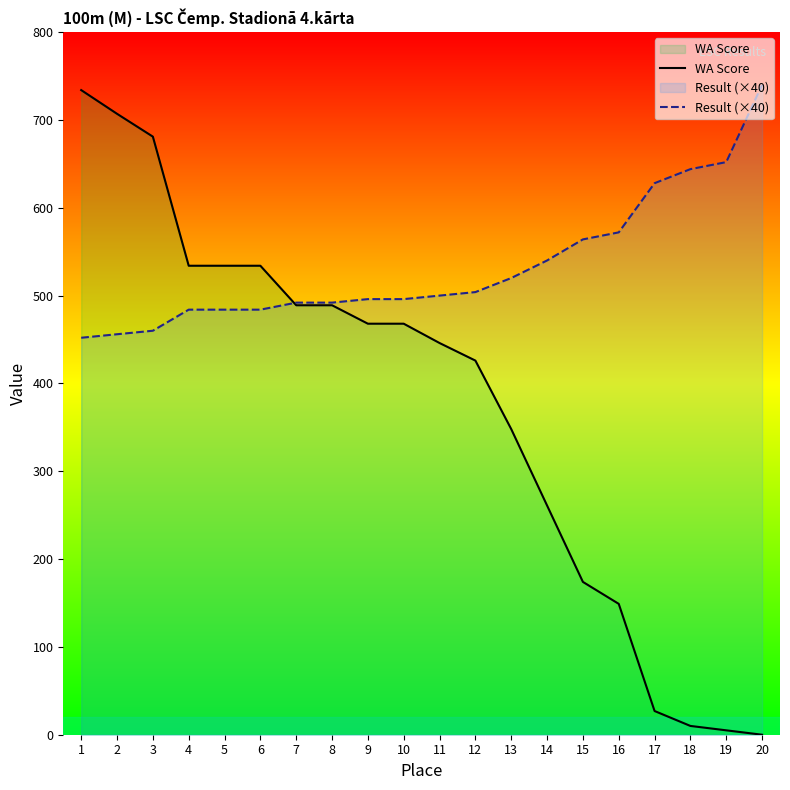

At which category is the sum across all series the highest?

1